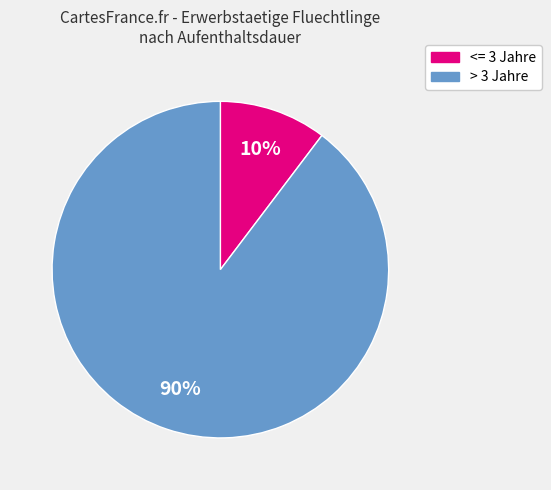

Is there any slice that represents more than half of the pie?

Yes